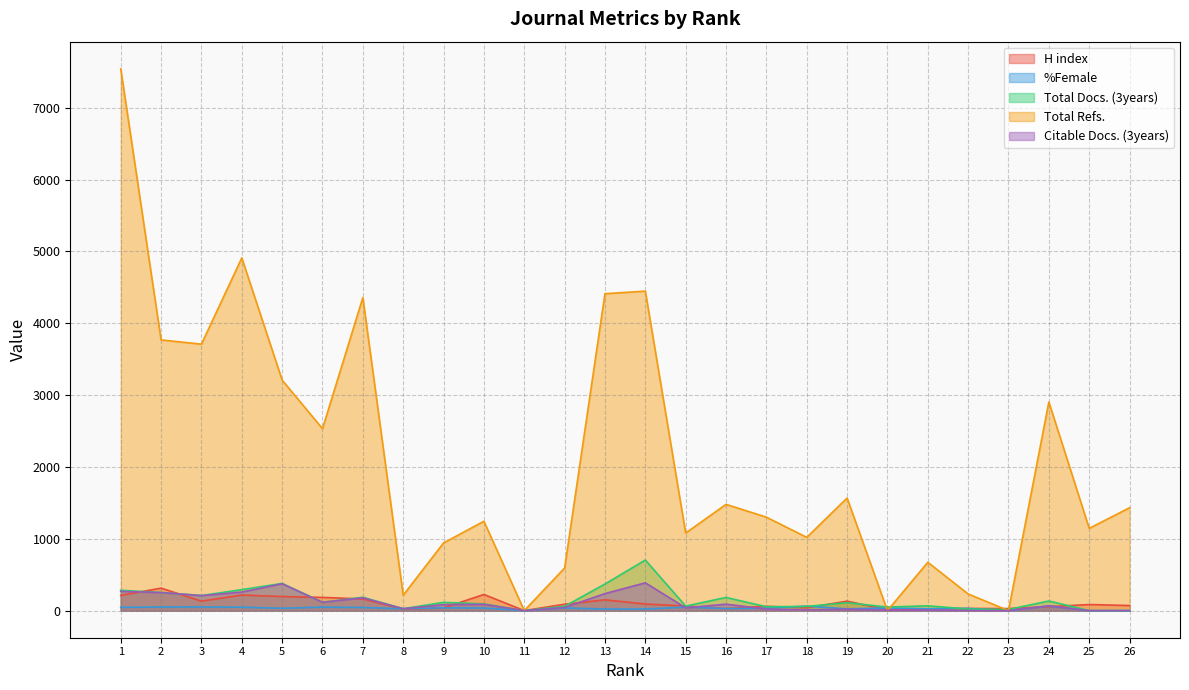

Count the number of data series in this chart.

5